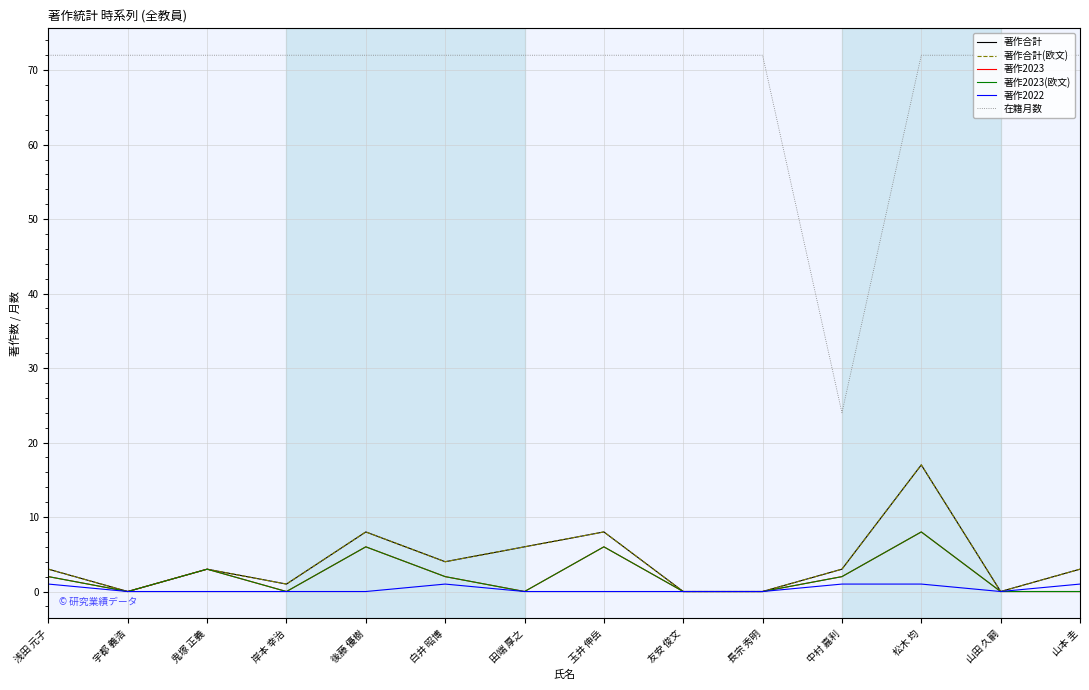

List the labels in order of 著作合計 value, smallest first.

宇都 義浩, 友安 俊文, 長宗 秀明, 山田 久嗣, 岸本 幸治, 浅田 元子, 鬼塚 正義, 中村 嘉利, 山本 圭, 白井 昭博, 田端 厚之, 後藤 優樹, 玉井 伸岳, 松木 均